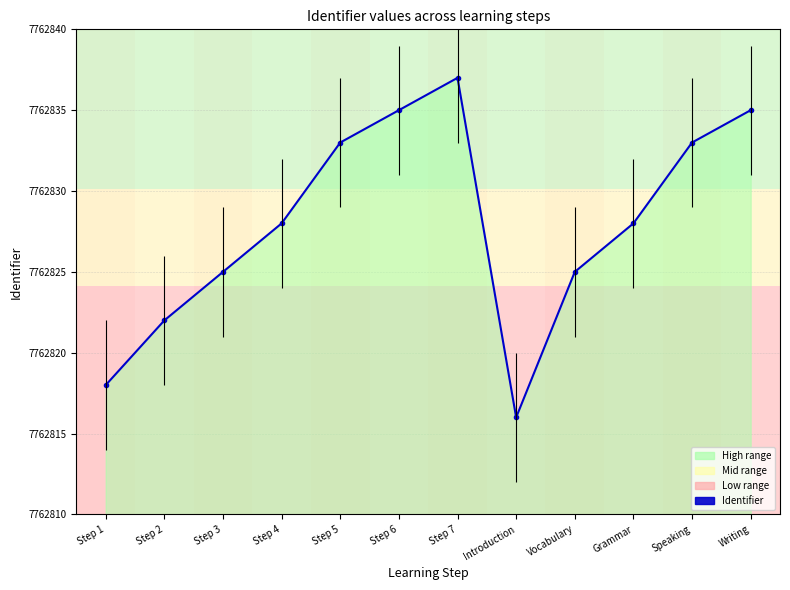

Approximately how many times larger is the value at Vocabulary compared to Step 7?

1.0